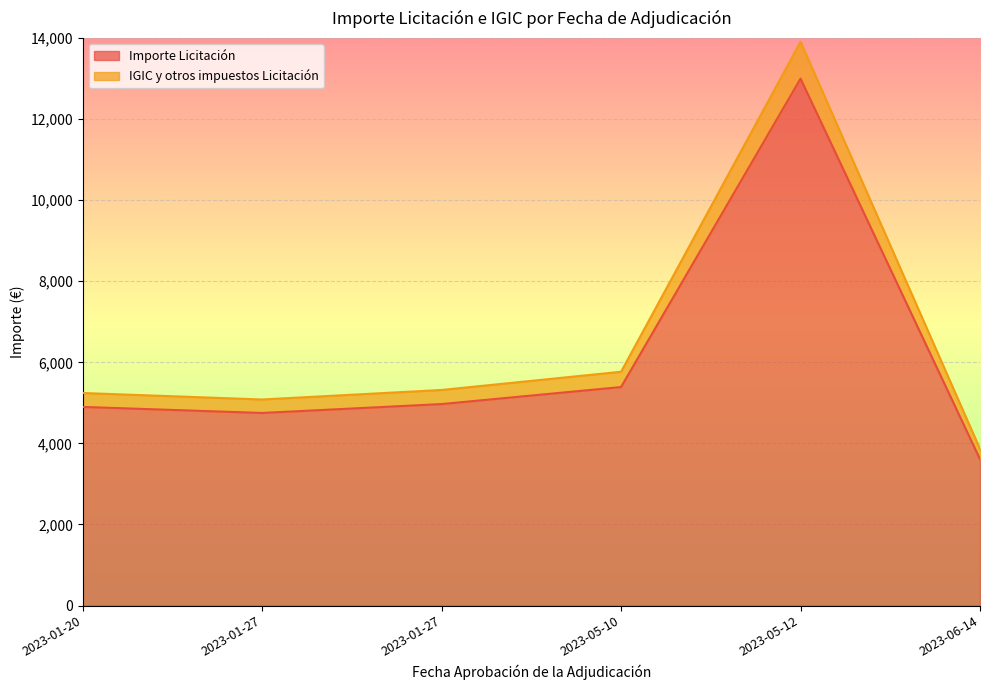

What are all the series names shown in the legend?

Importe Licitación, IGIC y otros impuestos Licitación